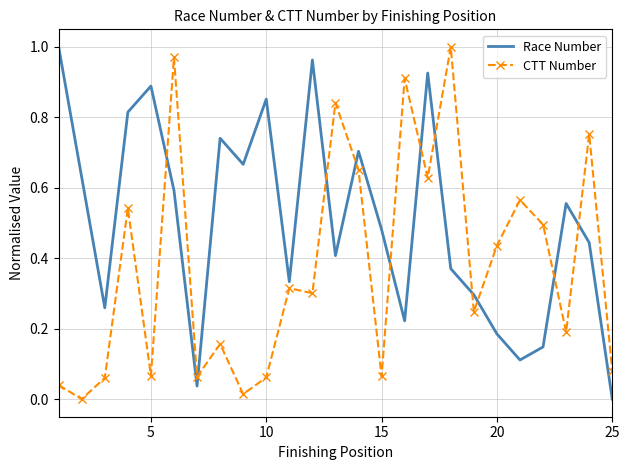

After their last crossing, which series has the higher values: CTT Number or Race Number?

CTT Number